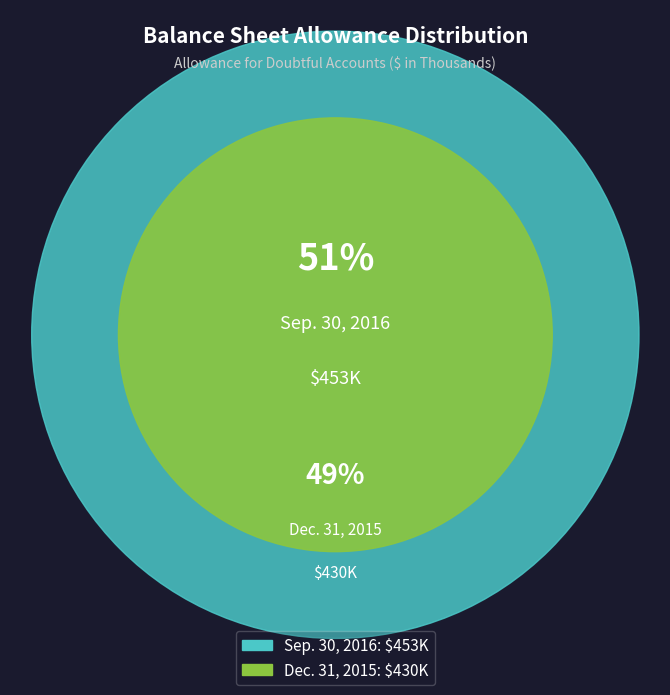

How much of the chart is everything except Allowance for doubtful accounts (Dec. 31, 2015)?

51.3%